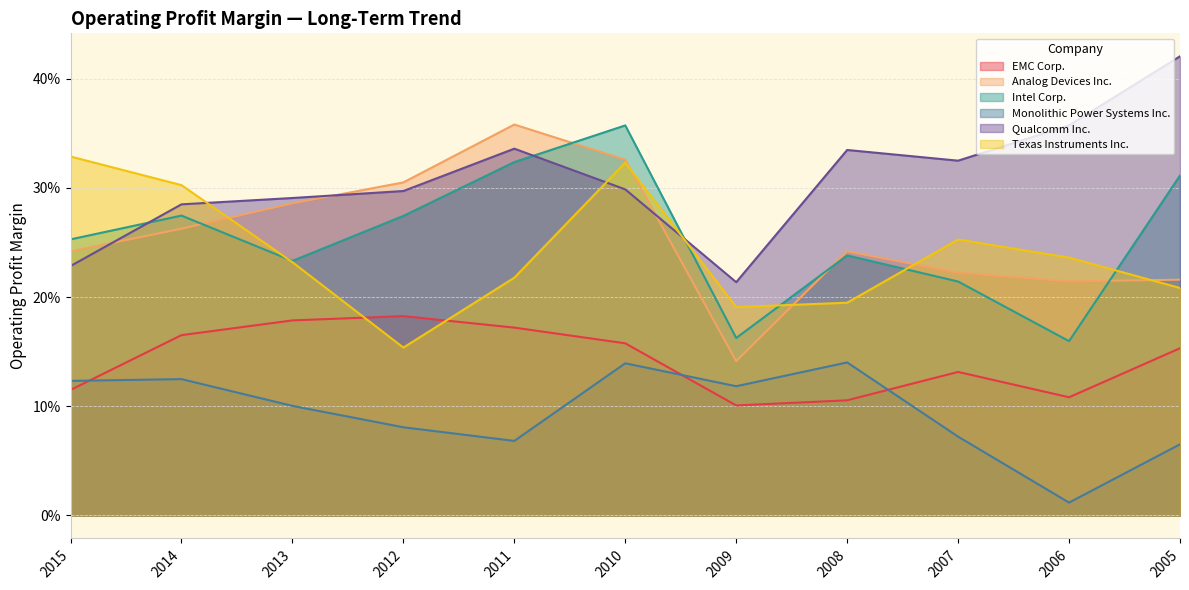

Reading left to right, extract all data points from this chart.

EMC Corp.: 2015=0.1	2014=0.2	2013=0.2	2012=0.2	2011=0.2	2010=0.2	2009=0.1	2008=0.1	2007=0.1	2006=0.1	2005=0.2
Analog Devices Inc.: 2015=0.2	2014=0.3	2013=0.3	2012=0.3	2011=0.4	2010=0.3	2009=0.1	2008=0.2	2007=0.2	2006=0.2	2005=0.2
Intel Corp.: 2015=0.3	2014=0.3	2013=0.2	2012=0.3	2011=0.3	2010=0.4	2009=0.2	2008=0.2	2007=0.2	2006=0.2	2005=0.3
Monolithic Power Systems Inc.: 2015=0.1	2014=0.1	2013=0.1	2012=0.1	2011=0.1	2010=0.1	2009=0.1	2008=0.1	2007=0.1	2006=0.0	2005=0.1
Qualcomm Inc.: 2015=0.2	2014=0.3	2013=0.3	2012=0.3	2011=0.3	2010=0.3	2009=0.2	2008=0.3	2007=0.3	2006=0.4	2005=0.4
Texas Instruments Inc.: 2015=0.3	2014=0.3	2013=0.2	2012=0.2	2011=0.2	2010=0.3	2009=0.2	2008=0.2	2007=0.3	2006=0.2	2005=0.2